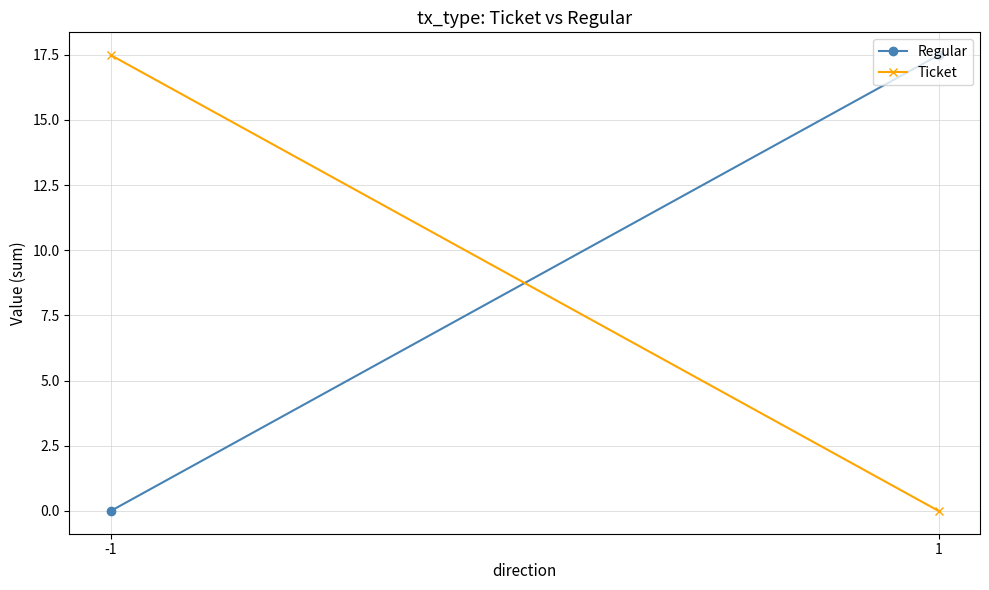

What are all the series names shown in the legend?

Regular, Ticket